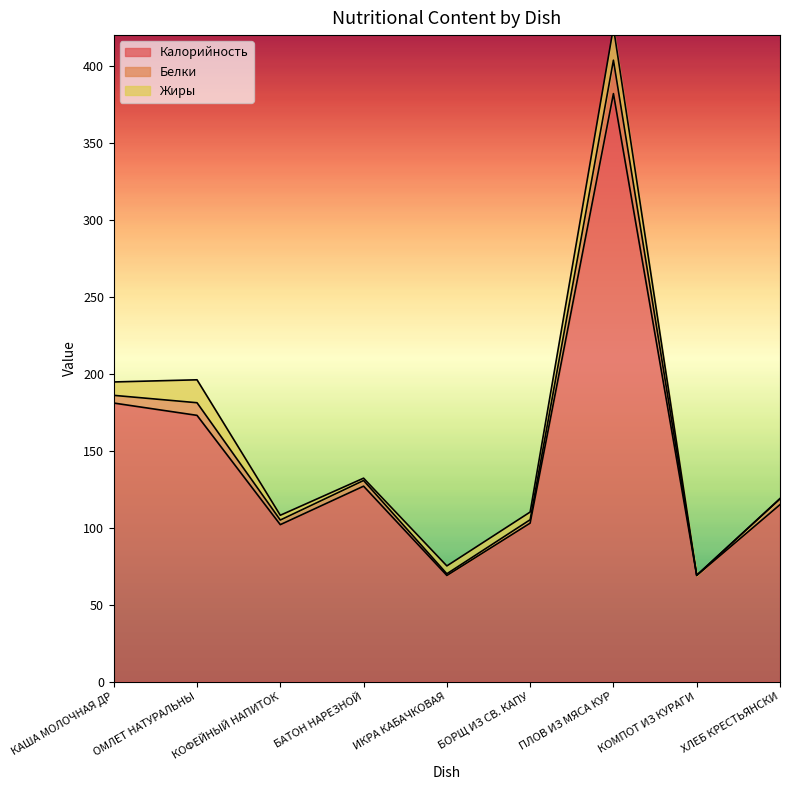

How many values in the Белки series exceed 119?

4